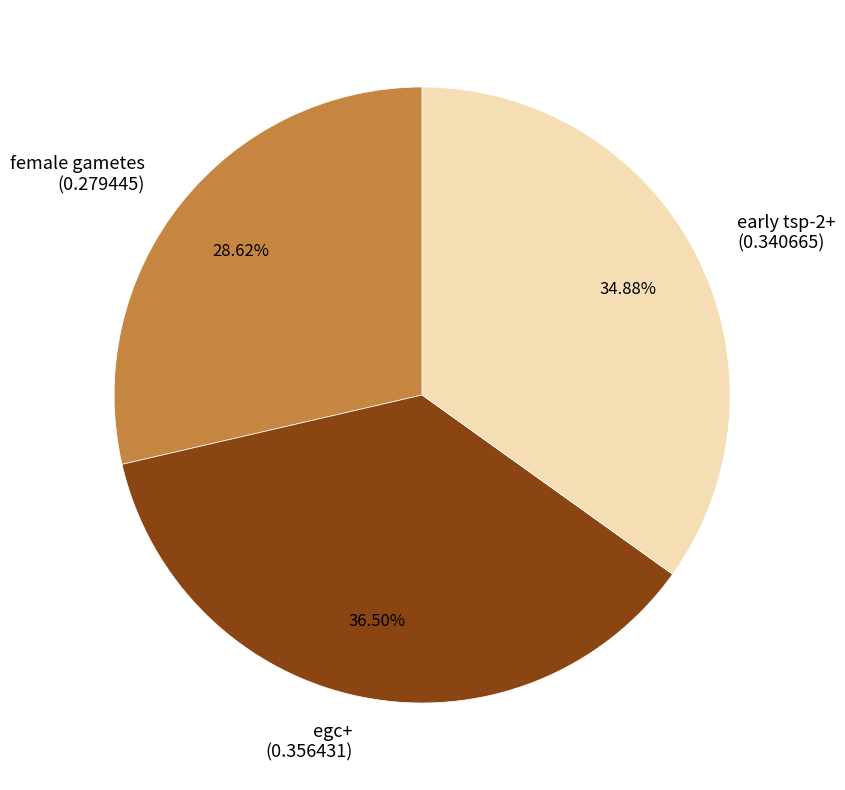

Rank the categories by value from highest to lowest.

egc+, early tsp-2+, female gametes